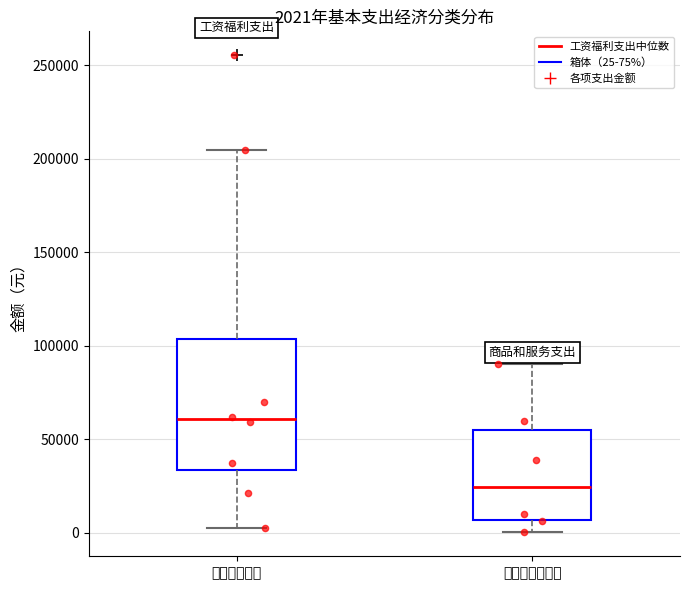

Which box is the tallest, from its lower edge to its upper edge?

工资福利支出